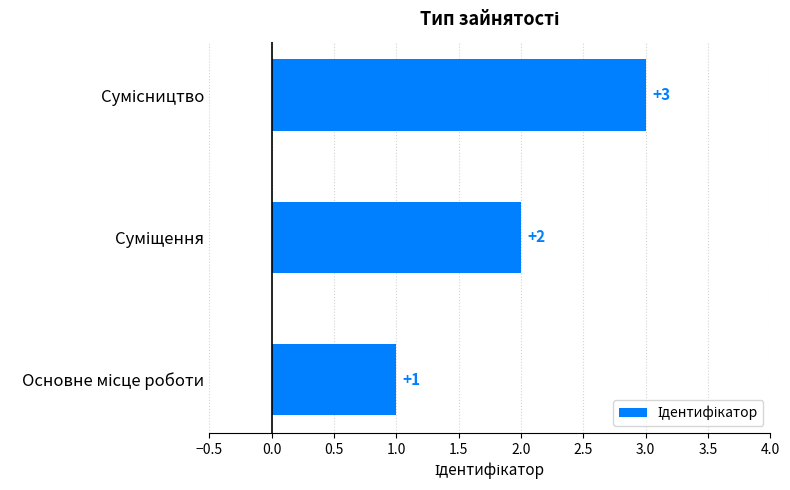

What is the sum of all values?

6